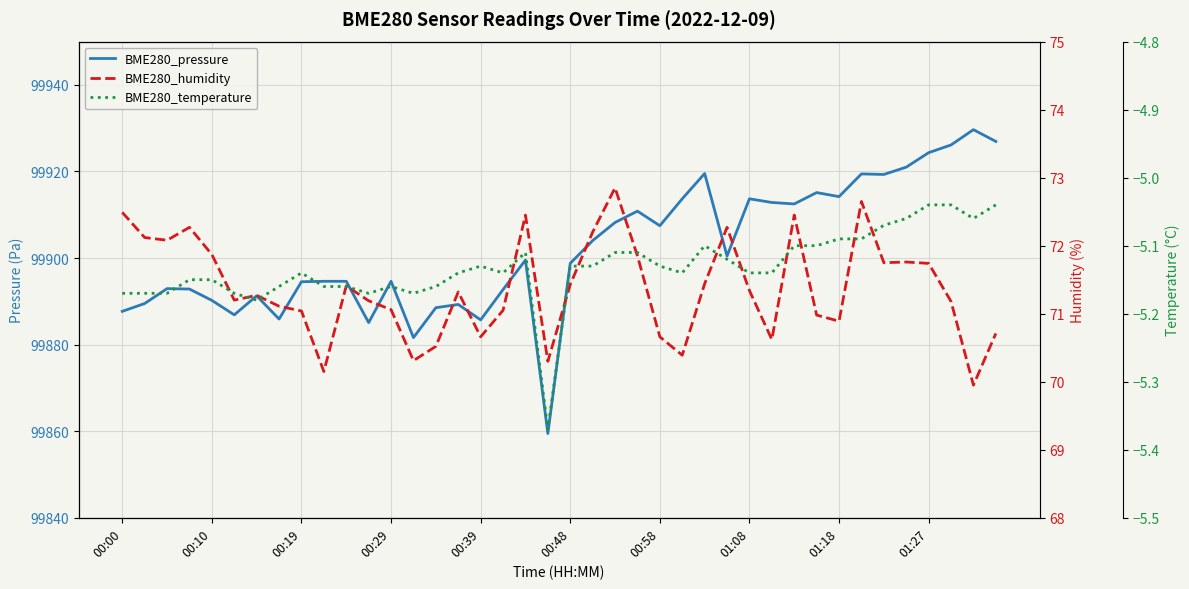

Is it true that BME280_temperature equals -7.7 at 00:19?

False